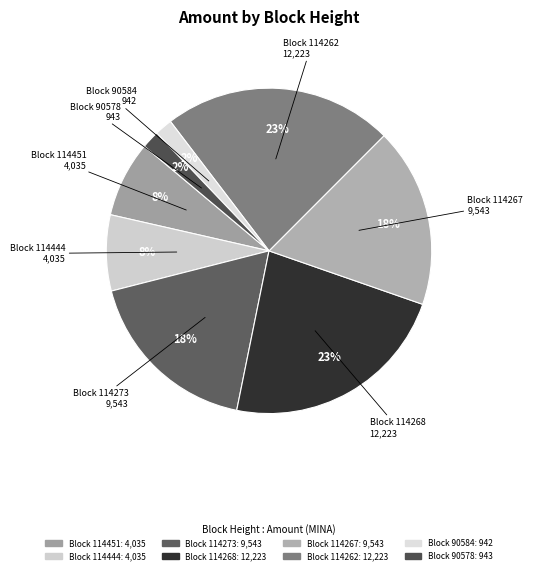

Is there any slice that represents more than half of the pie?

No